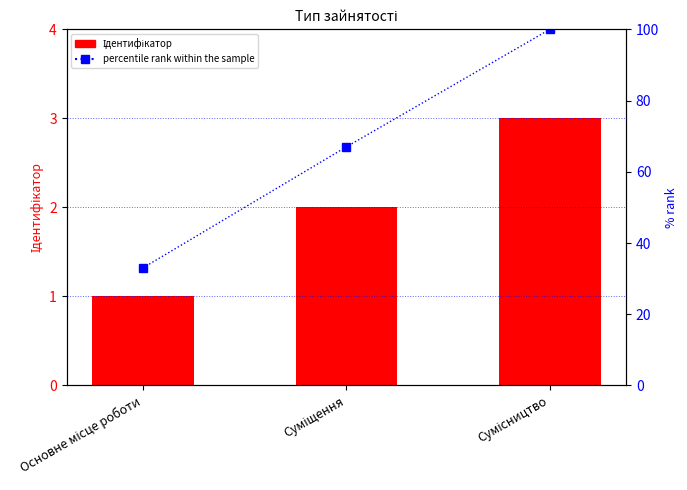

What is the total value across all series at Основне місце роботи?

34